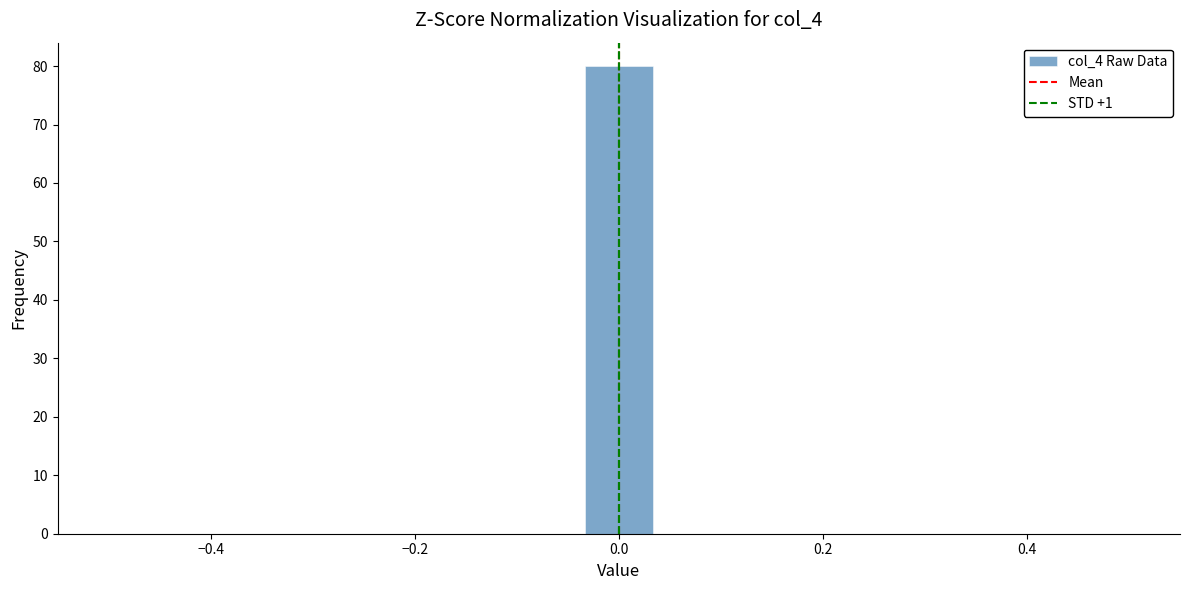

Around what value on the x-axis is the tallest bar? Give the approximate position of its centre, as read against the axis.

0.00